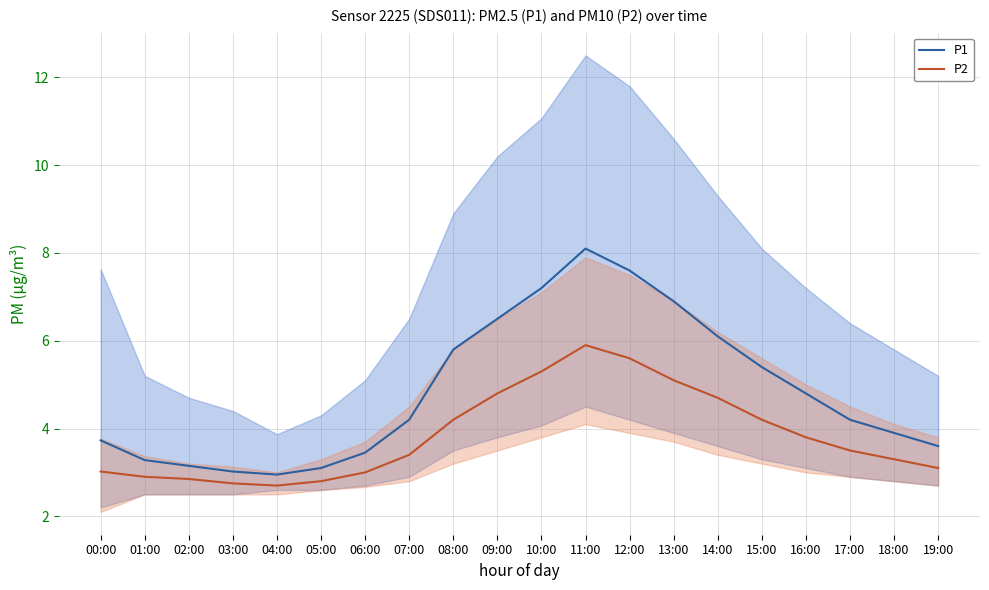

What is the lowest value of the P2 series?

2.7